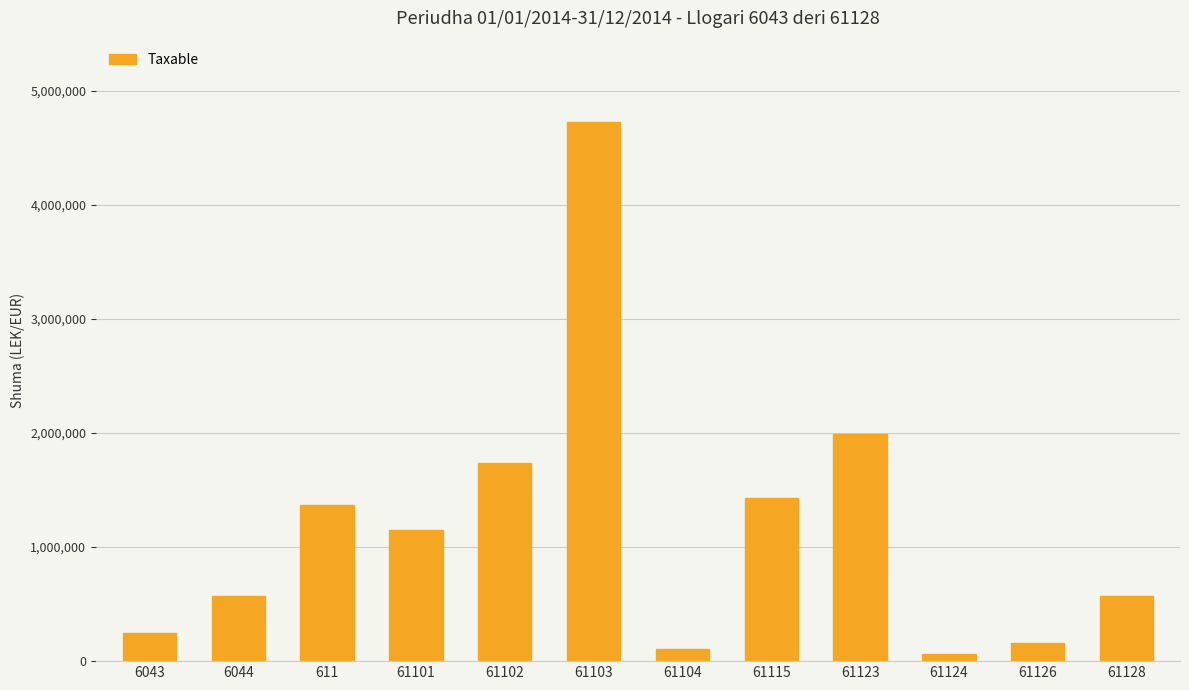

What value does the data have at 61126?

157990.0